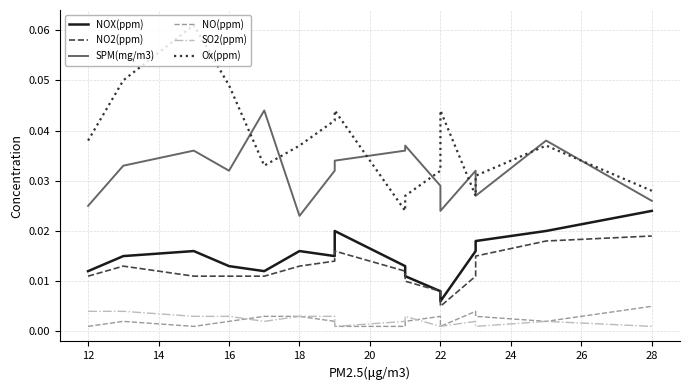

How many NOX(ppm) values are between 0 and 1?

16